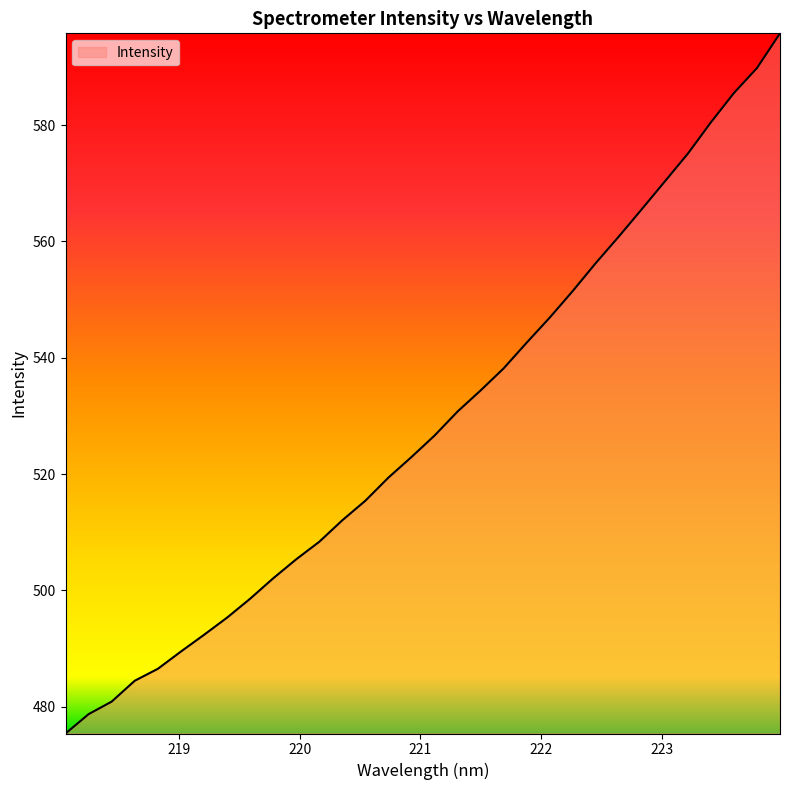

What is the smallest value displayed?

475.4